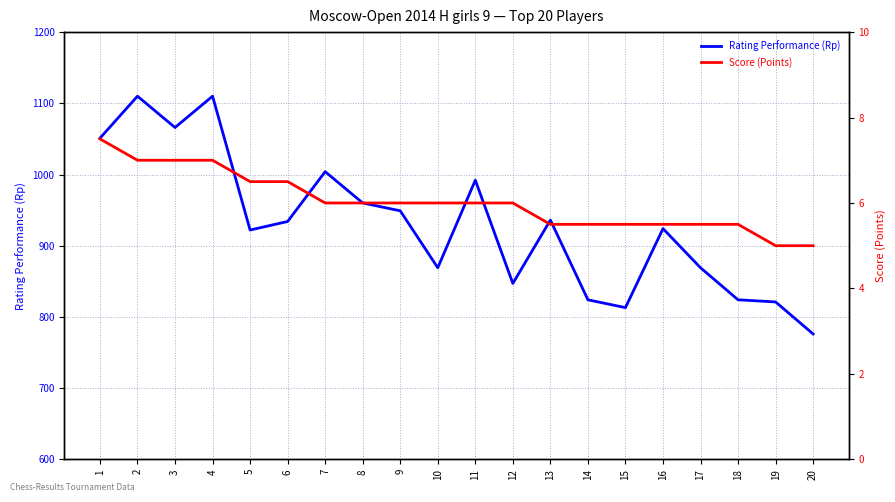

Where is Rating Performance (Rp) nearest to the value 943?

9